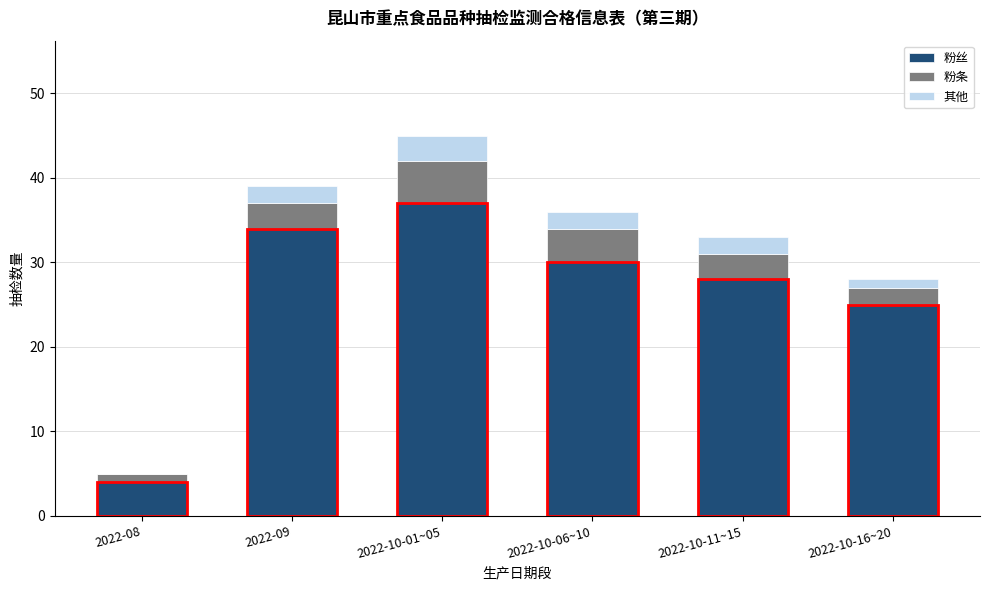

At which category is the sum across all series the highest?

2022-10-01~05